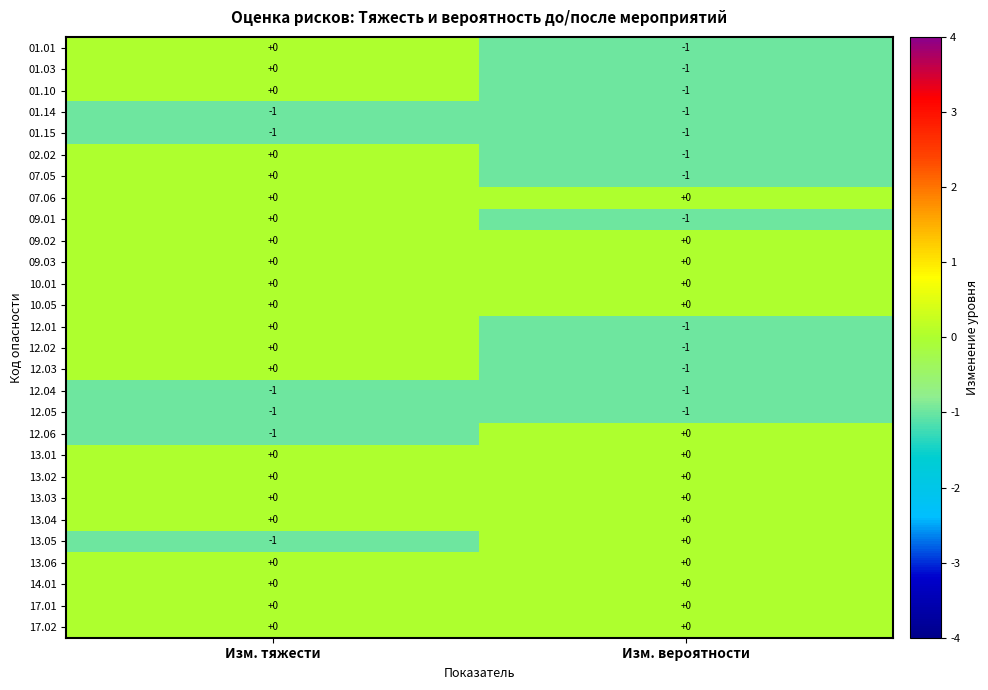

At which label is 01.01 closest to 0?

Изм. тяжести